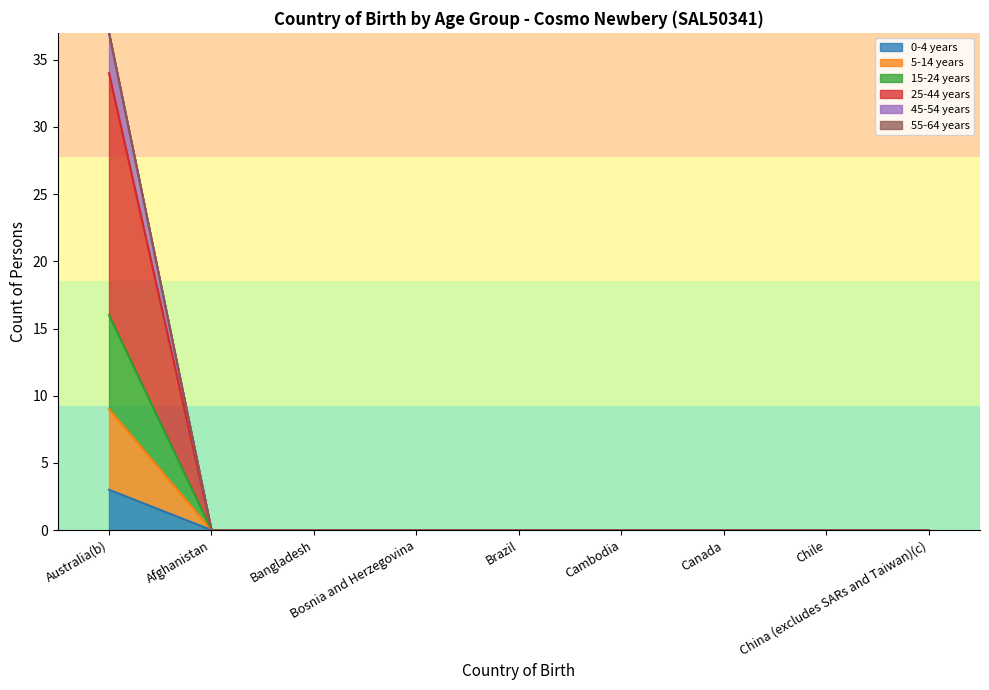

Is the value of 5-14 years at Afghanistan greater than the value of 45-54 years at Australia(b)?

No